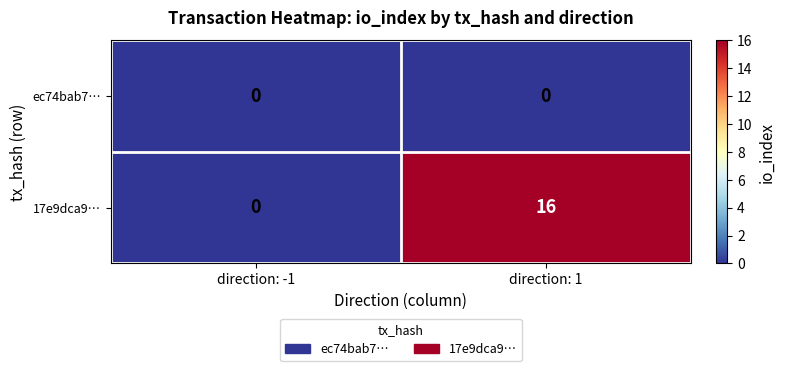

Which label corresponds to the largest value in the chart?

direction: 1